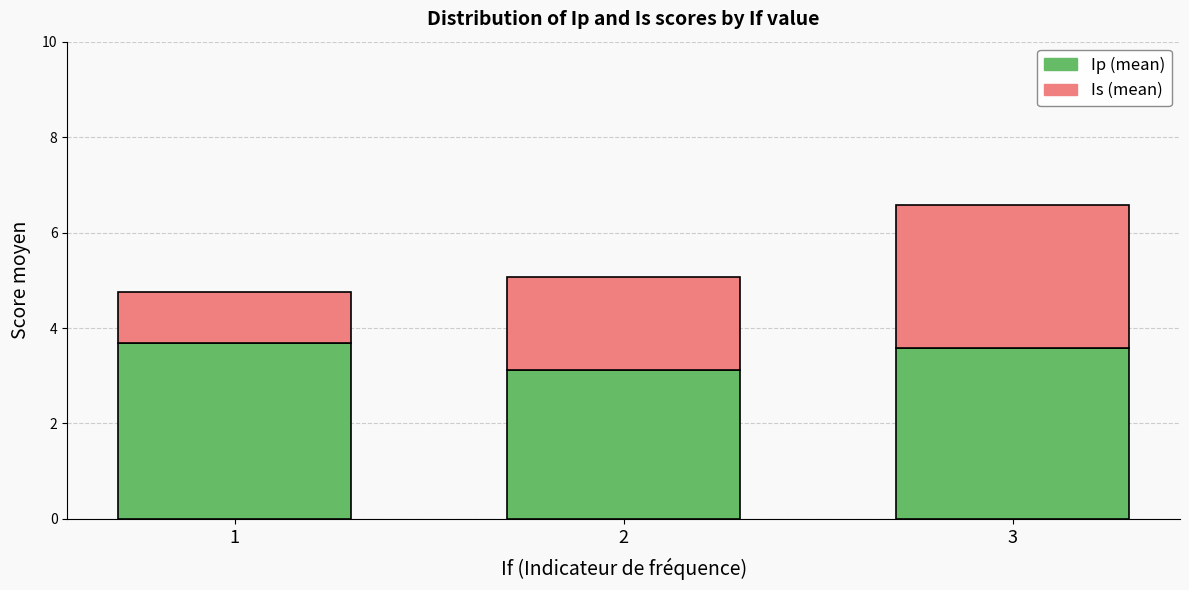

The value of Ip (mean) at 2 is 3.1. True or false?

True